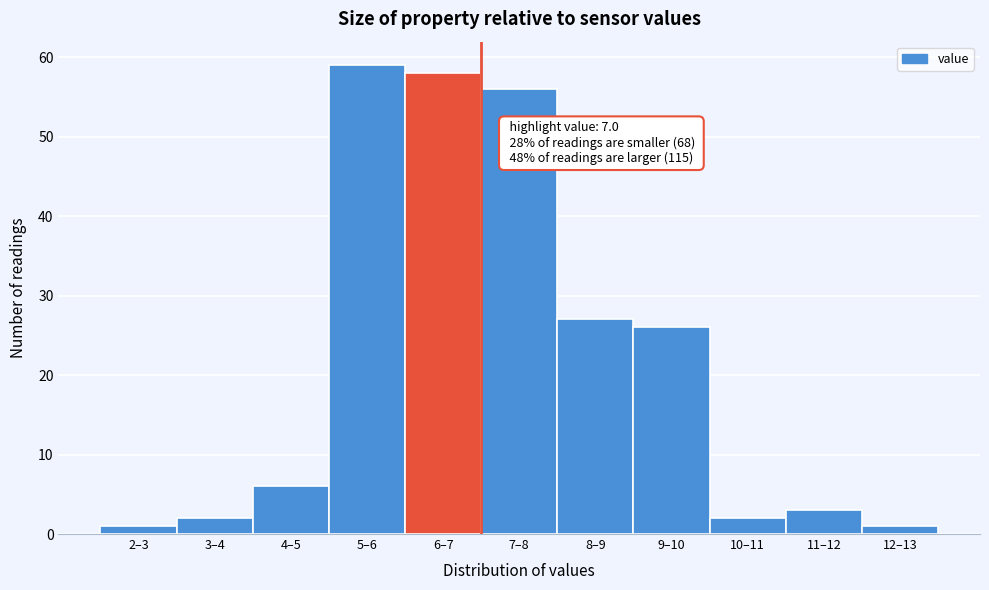

Reading left to right, transcribe all the data shown in this chart.

1	2	6	59	58	56	27	26	2	3	1